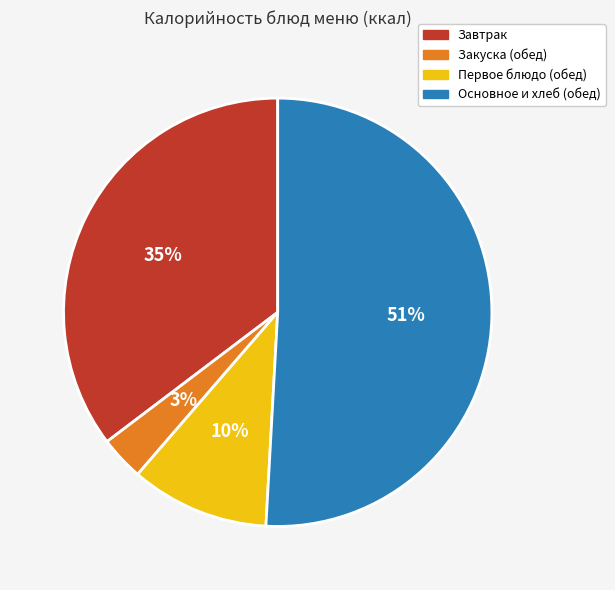

Is there a majority slice in this chart?

Yes